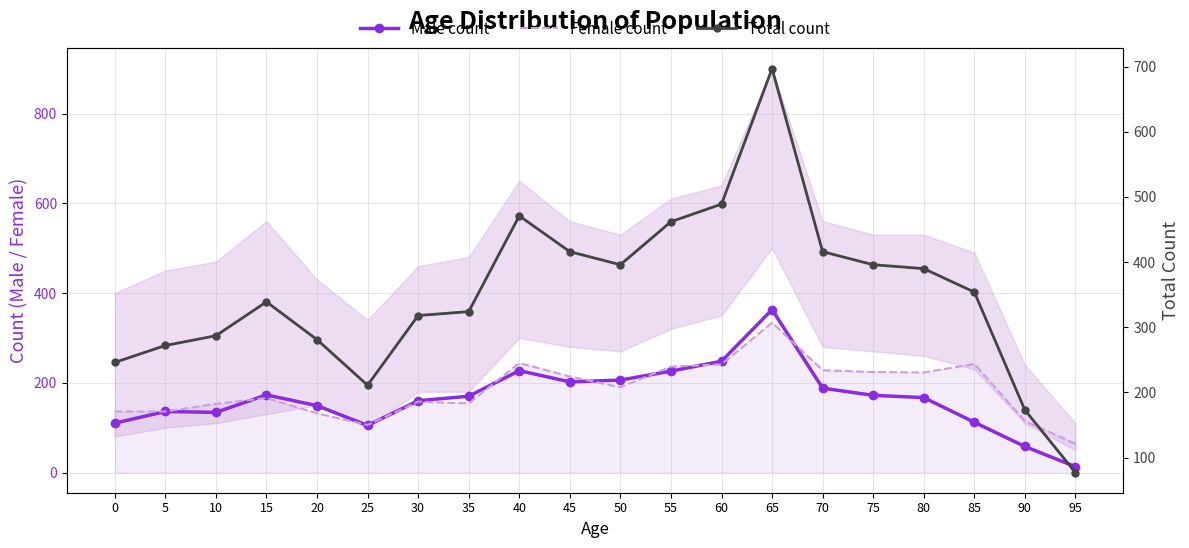

What is the average value of the Female count series?

185